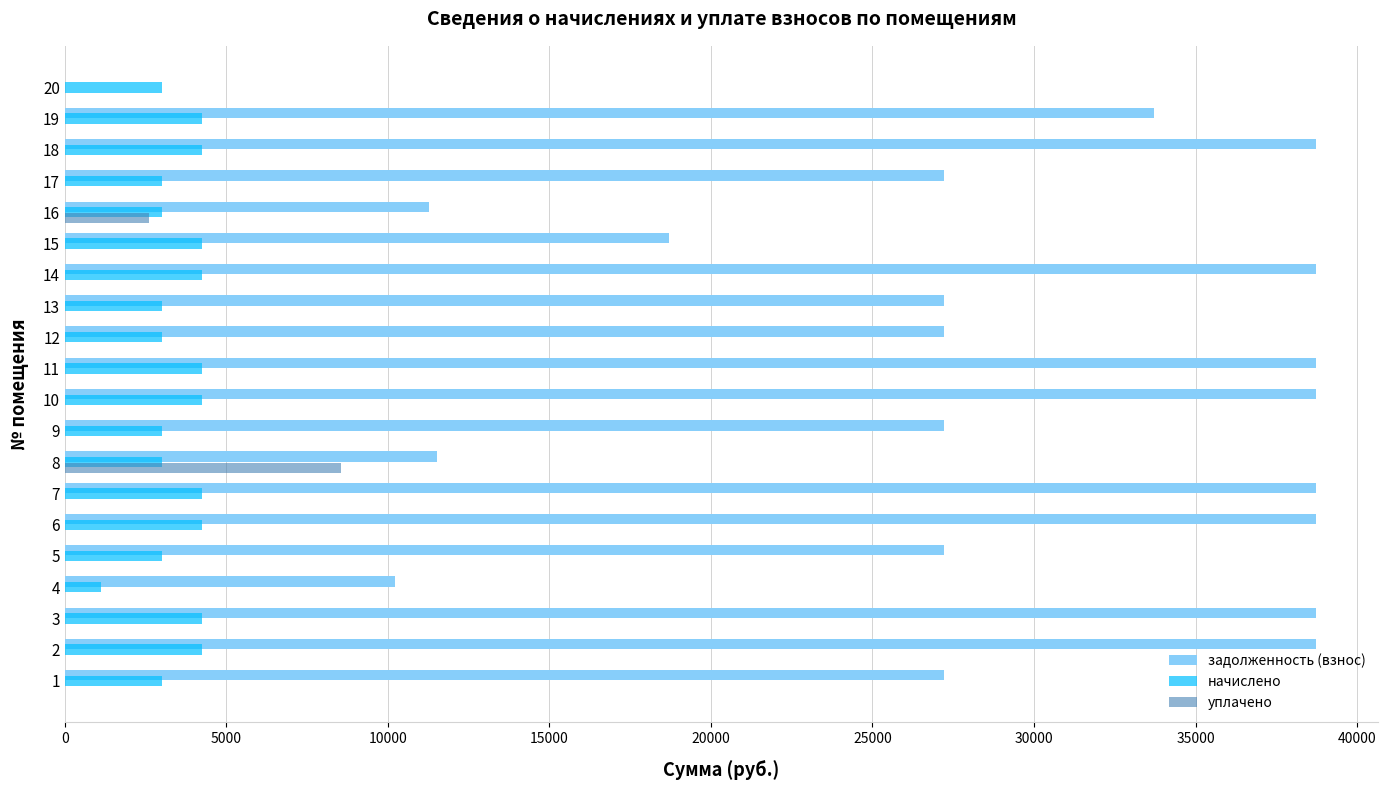

What is the sum of all задолженность (взнос) values?

558427.3